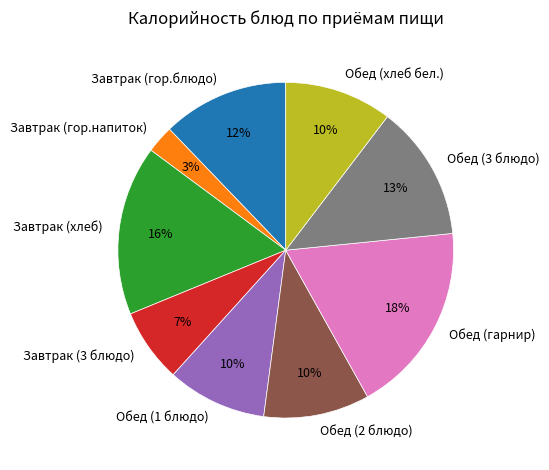

To the nearest percent, what is the average slice percentage?

11%